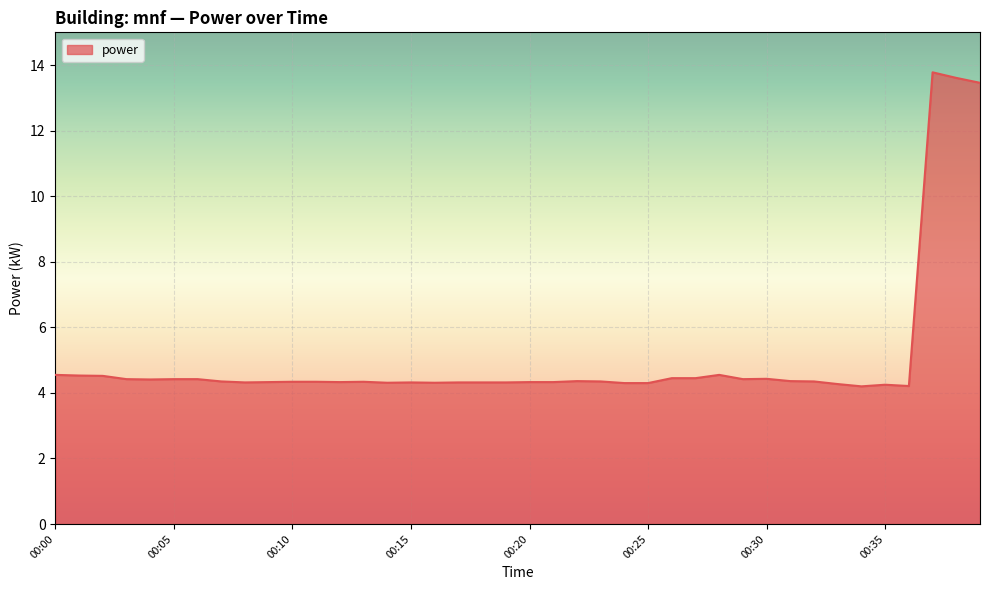

What is the difference between the maximum and minimum values?

9.6